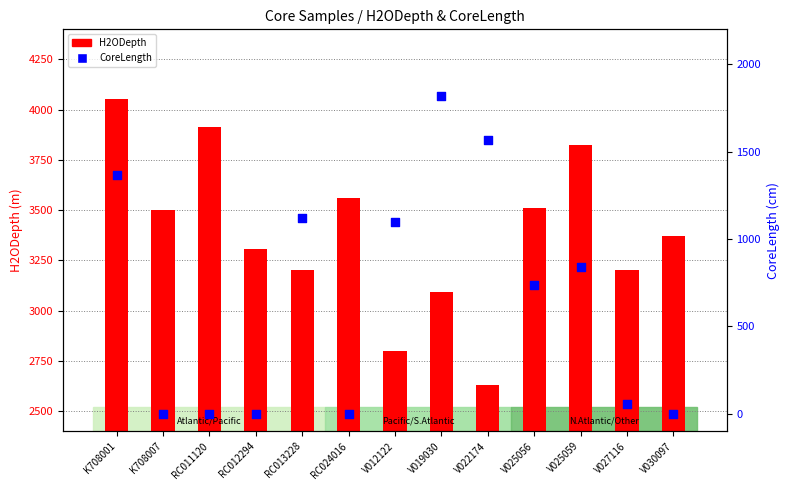

What is the total value across all series at V022174?

4196